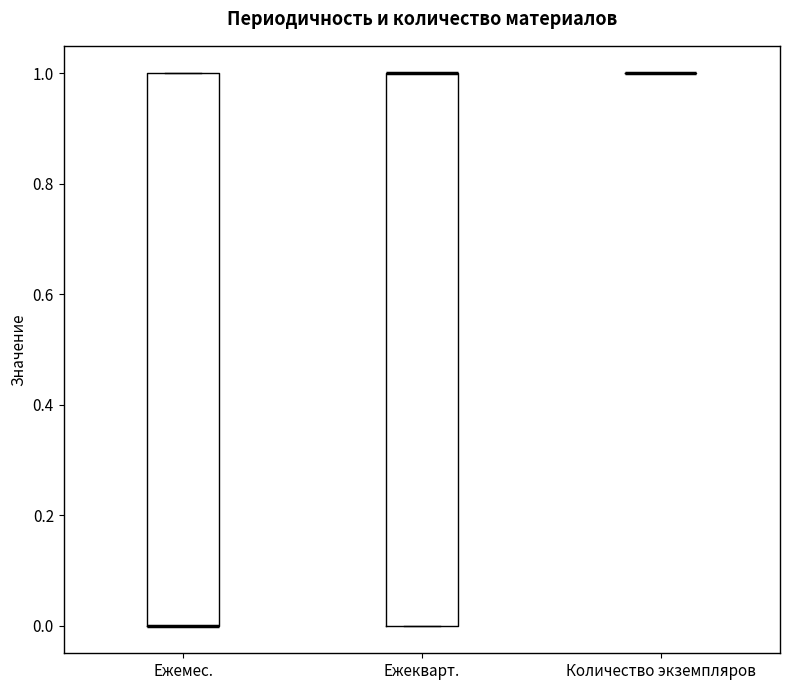

Reading left to right, read every box against the y-axis: the position of its median line, the range the box covers, and the ends of its whiskers. The values are not printed on the chart, so give them approximately, as read against the axis.

Ежемес.: median 0 (drawn on the box's lower edge), box 0 to 1, whiskers 0 to 1
Ежекварт.: median 1 (drawn on the box's upper edge), box 0 to 1, whiskers 0 to 1
Количество экземпляров: box collapsed to a line at 1, whiskers 1 to 1